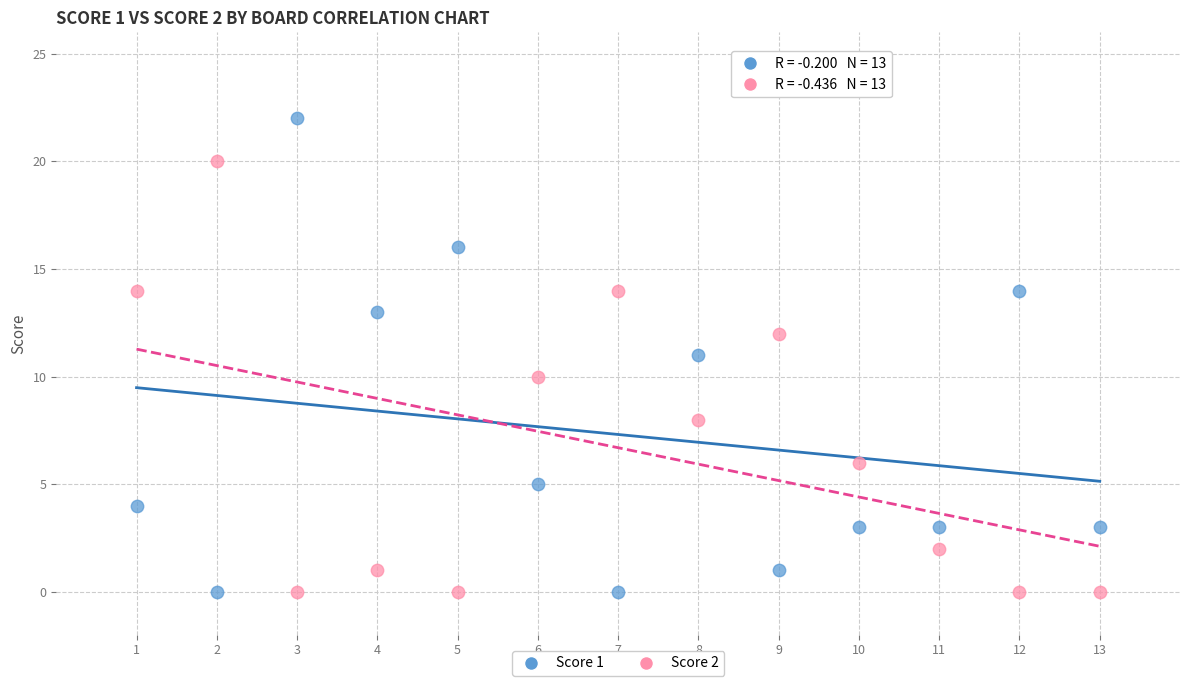

Which series has the largest Y range (max minus min)?

Score 1